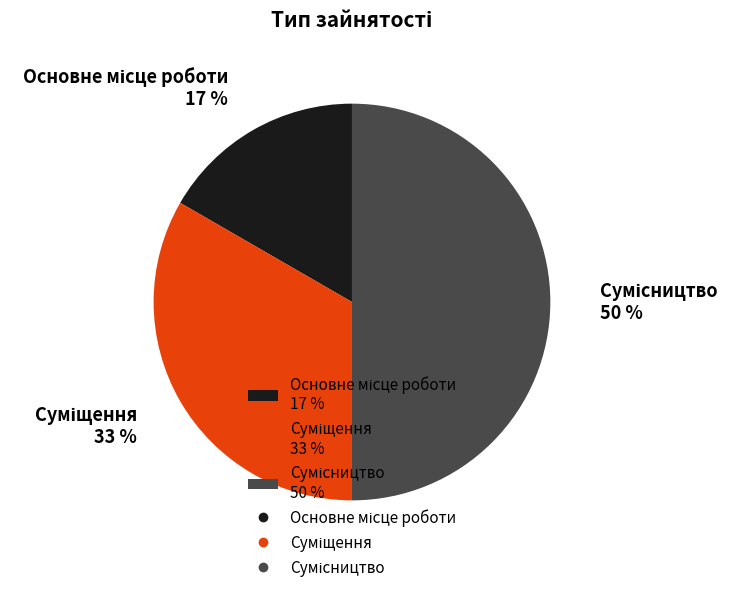

To the nearest percent, what is the average slice percentage?

33%